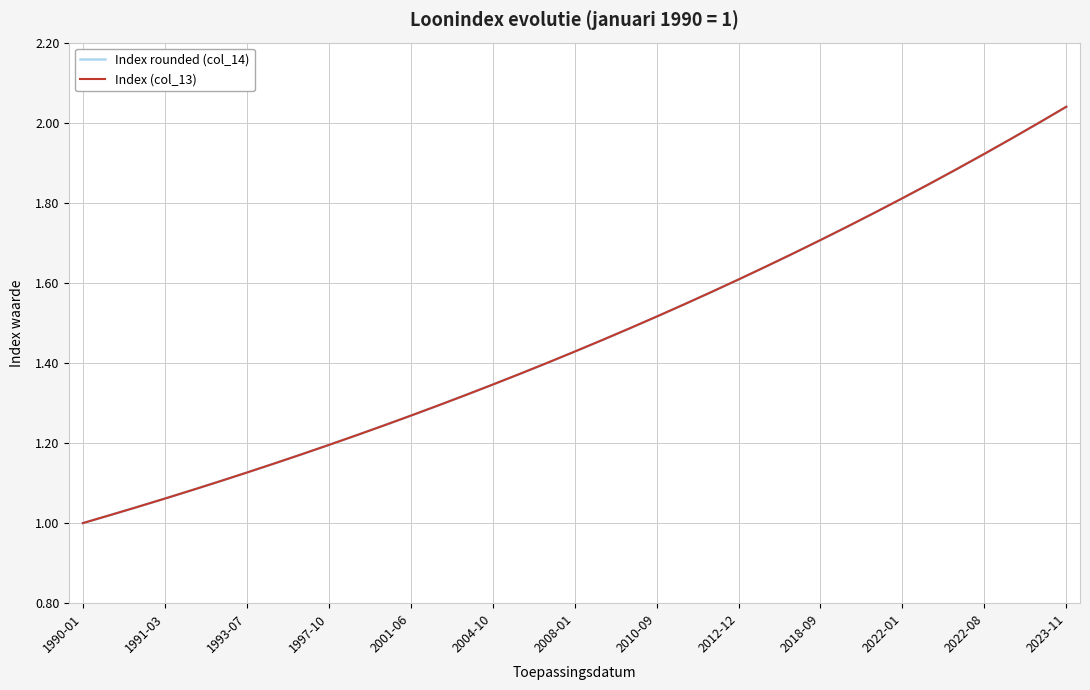

What is the sum of all Index rounded (col_14) values?

54.0